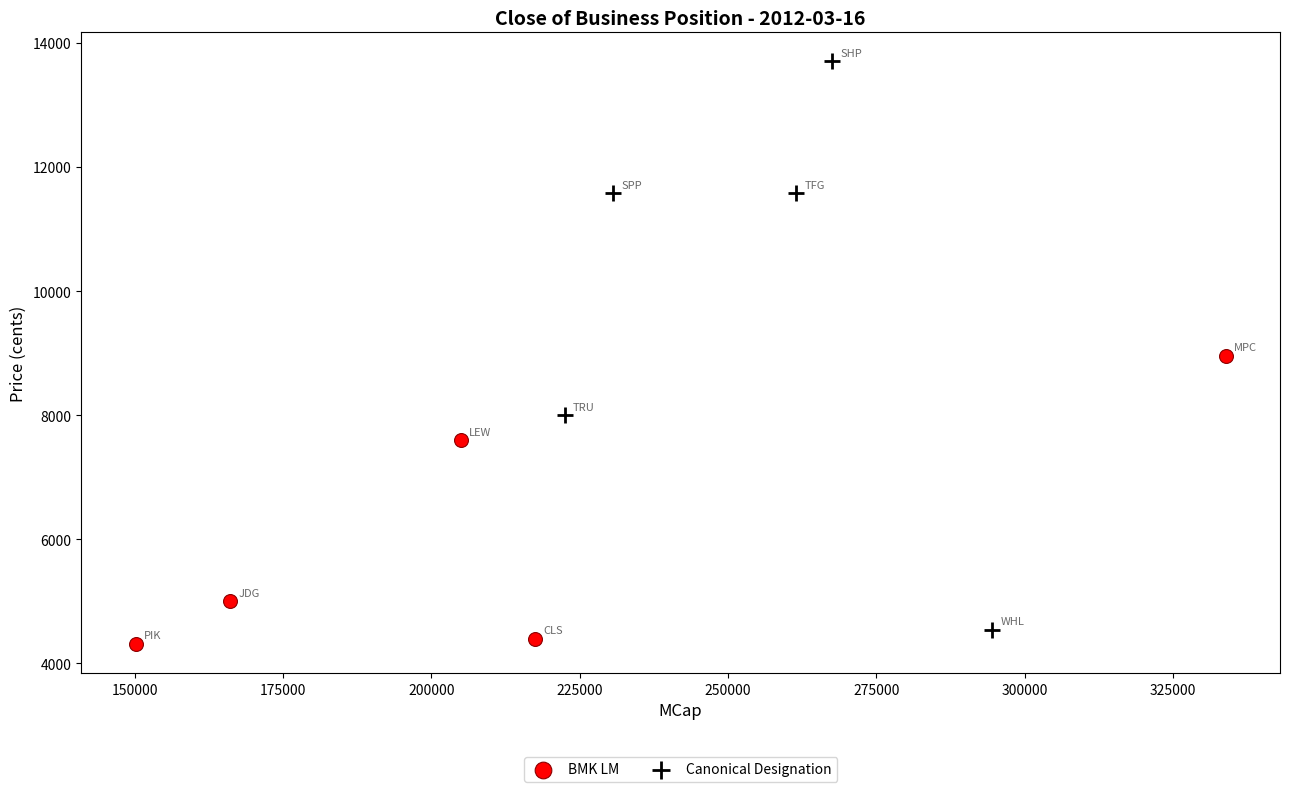

What are all the series names shown in the legend?

BMK LM, Canonical Designation